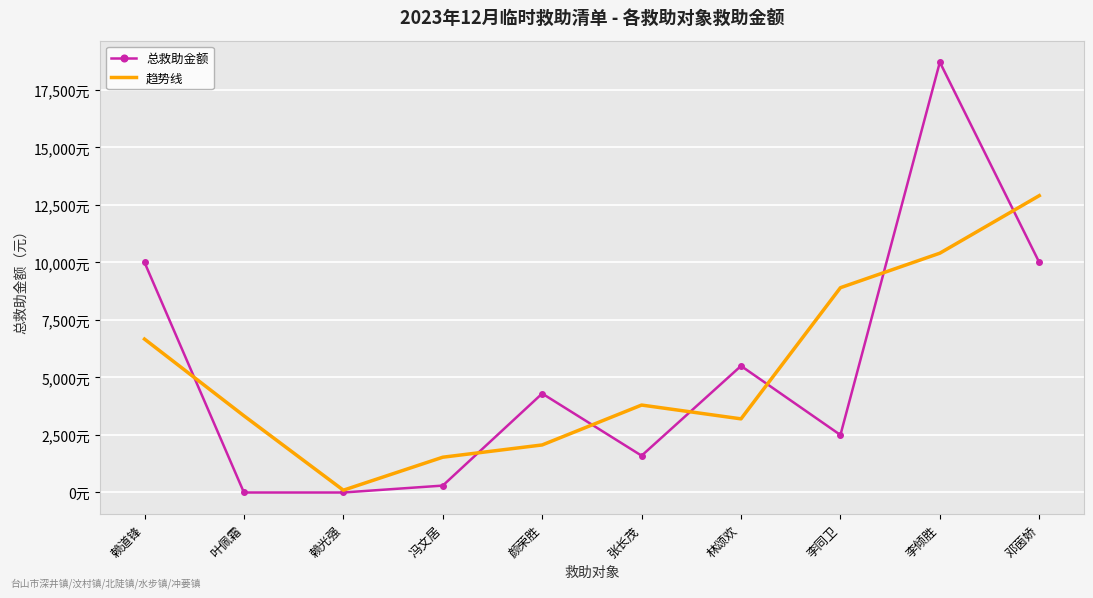

What is the lowest value of the 趋势线 series?

100.0